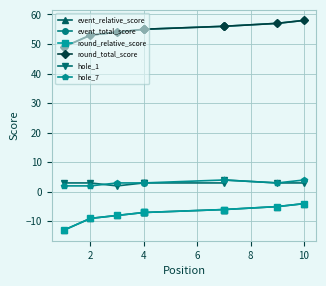

True or false: hole_7 and event_relative_score intersect in this chart.

False